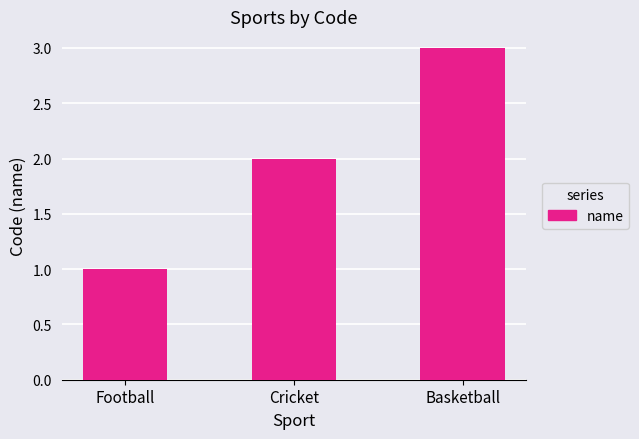

The chart shows a value of 2 at Football. True or false?

False